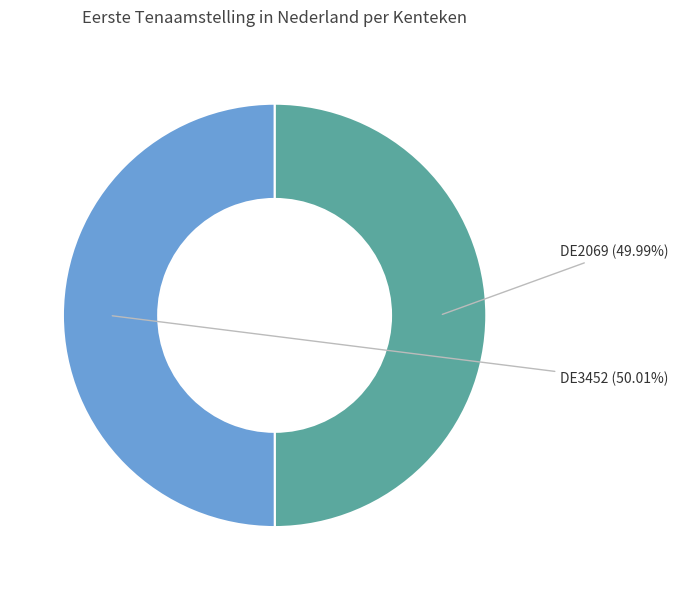

To the nearest percent, what percentage of the pie is DE2069?

50%